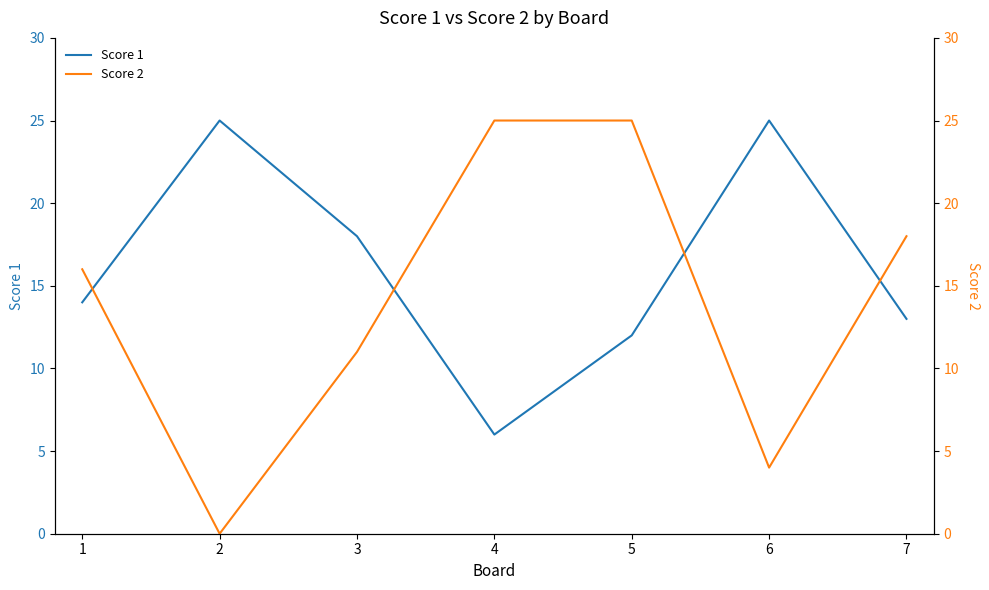

Does the chart have visible grid lines?

No